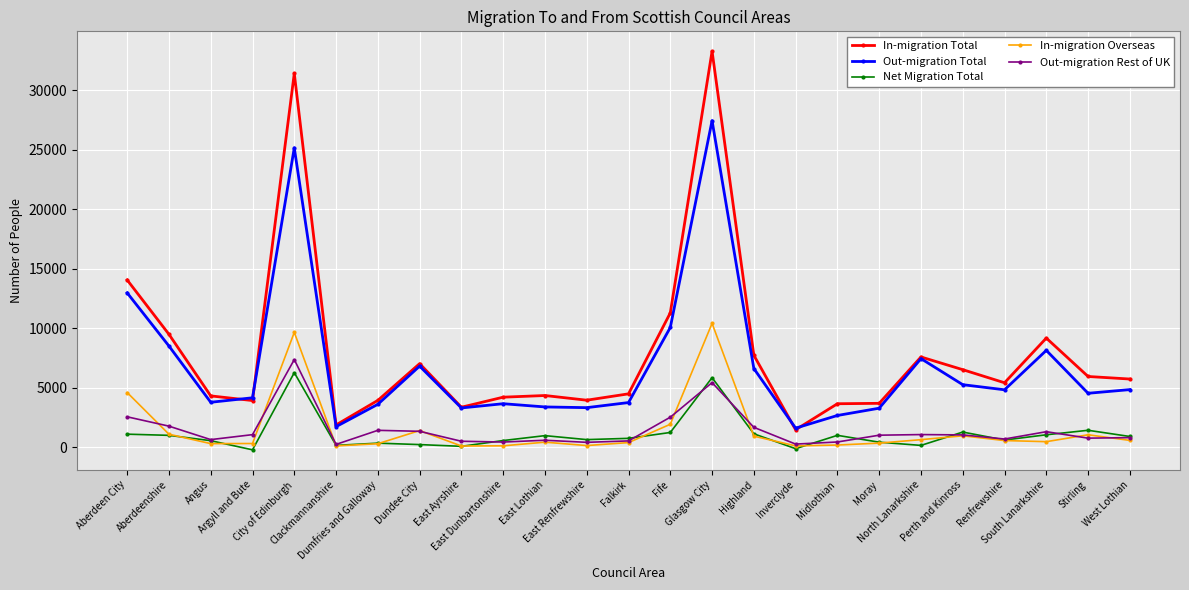

Which series has the widest spread of values?

In-migration Total